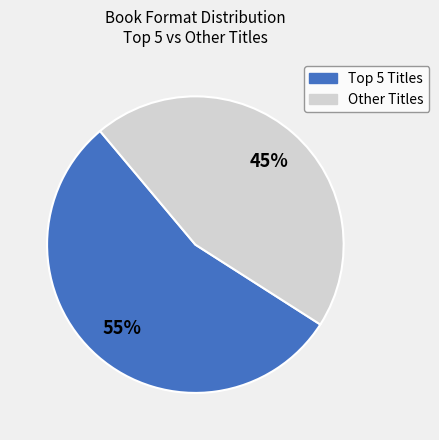

To the nearest percent, what is the average slice percentage?

50%